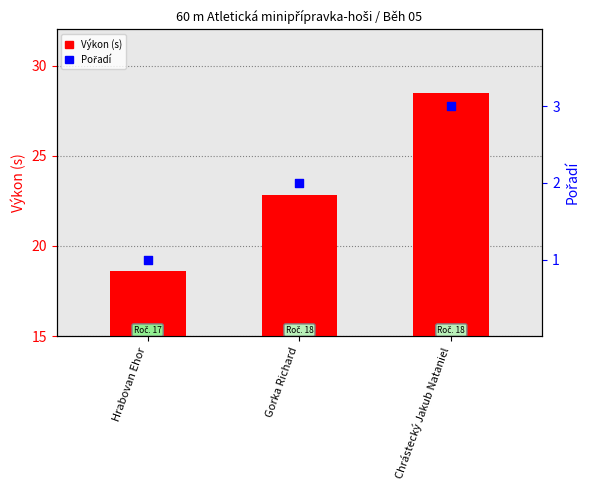

Which series reaches the maximum Y coordinate?

Výkon (s)